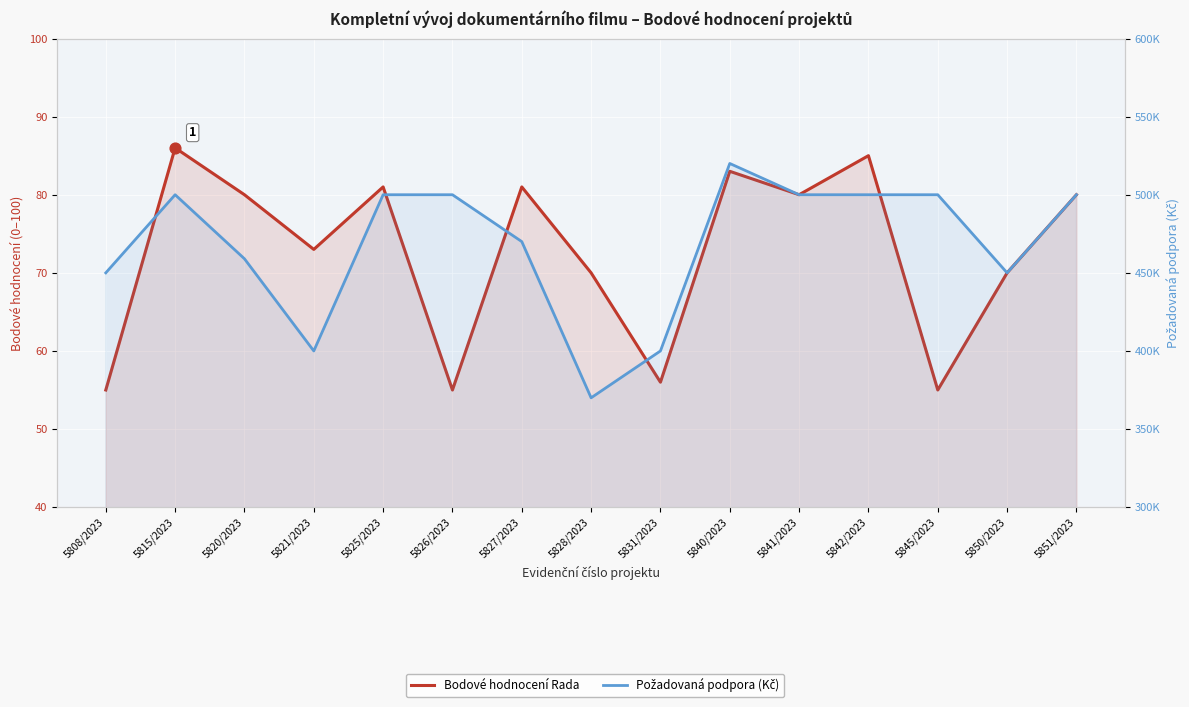

What is the total value across all series at 5831/2023?

400056